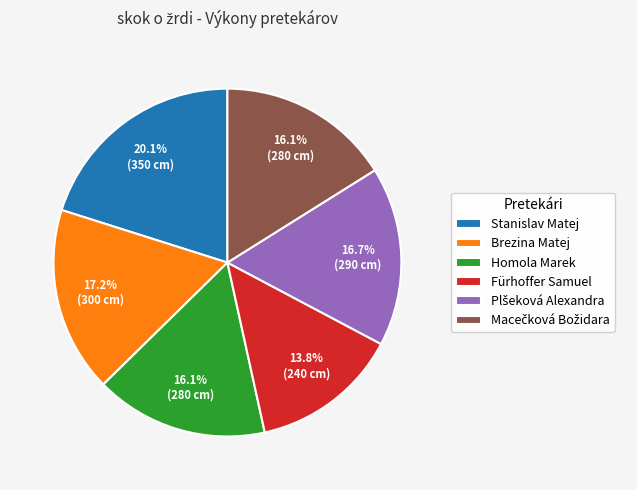

Is it true that Brezina Matej is 3% of the pie?

False